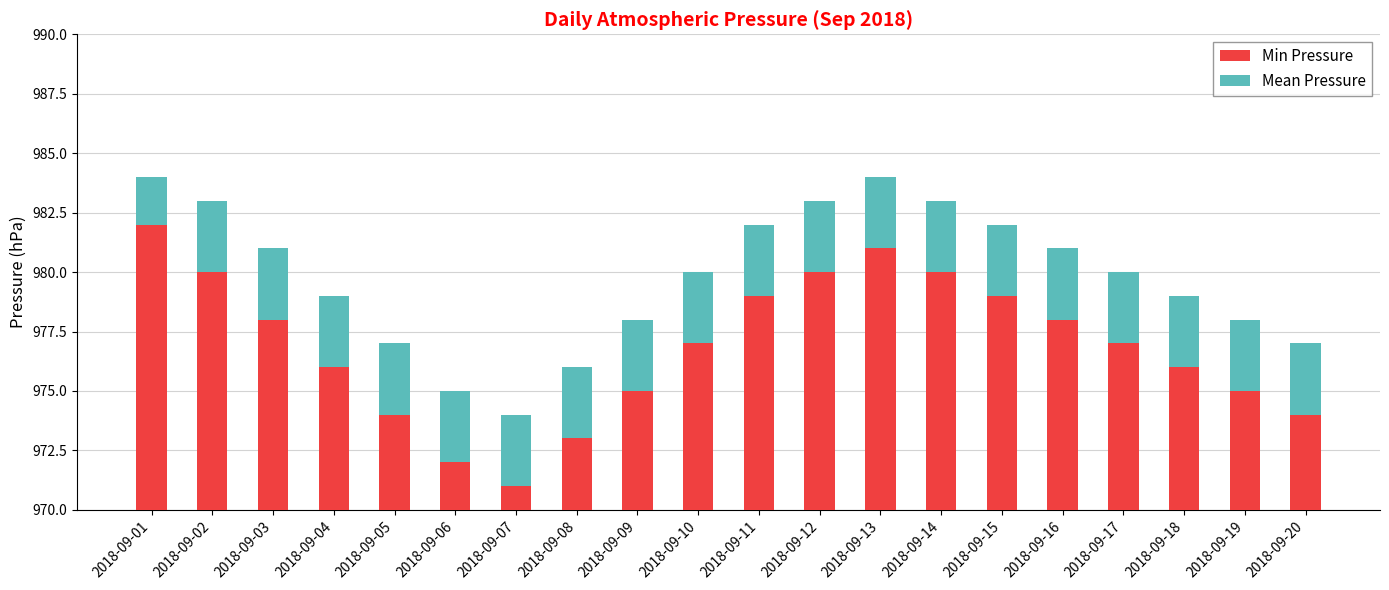

Reading left to right, what are all the values shown in this chart?

Min Pressure: 982	980	978	976	974	972	971	973	975	977	979	980	981	980	979	978	977	976	975	974
Mean Pressure: 2	3	3	3	3	3	3	3	3	3	3	3	3	3	3	3	3	3	3	3